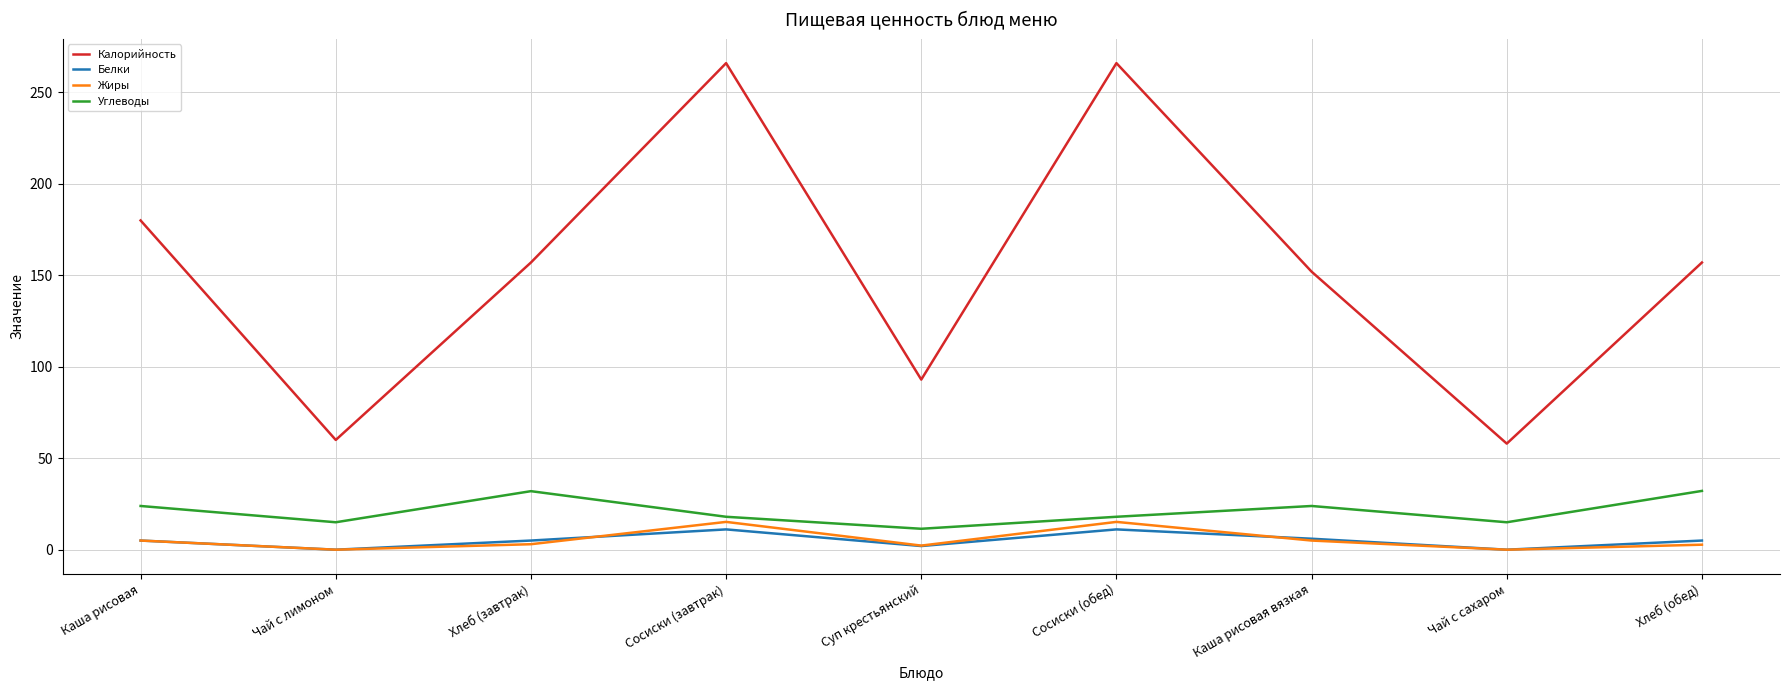

What is the difference between the second highest and minimum values in the Калорийность series?

208.0